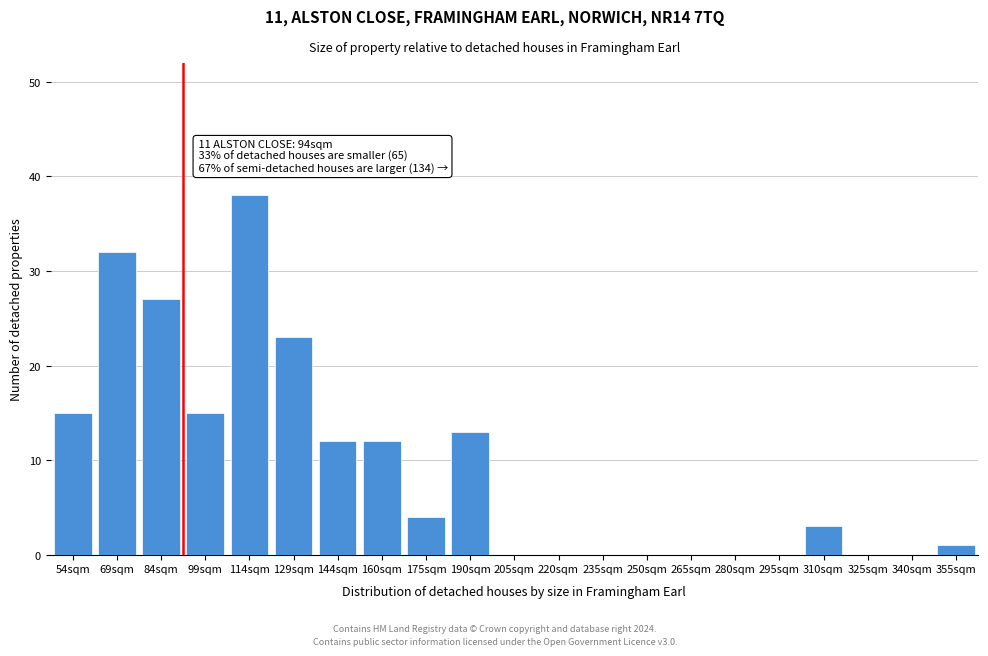

Reading right to left, list all the values displayed in this chart.

355sqm=1	340sqm=0	325sqm=0	310sqm=3	295sqm=0	280sqm=0	265sqm=0	250sqm=0	235sqm=0	220sqm=0	205sqm=0	190sqm=13	175sqm=4	160sqm=12	144sqm=12	129sqm=23	114sqm=38	99sqm=15	84sqm=27	69sqm=32	54sqm=15